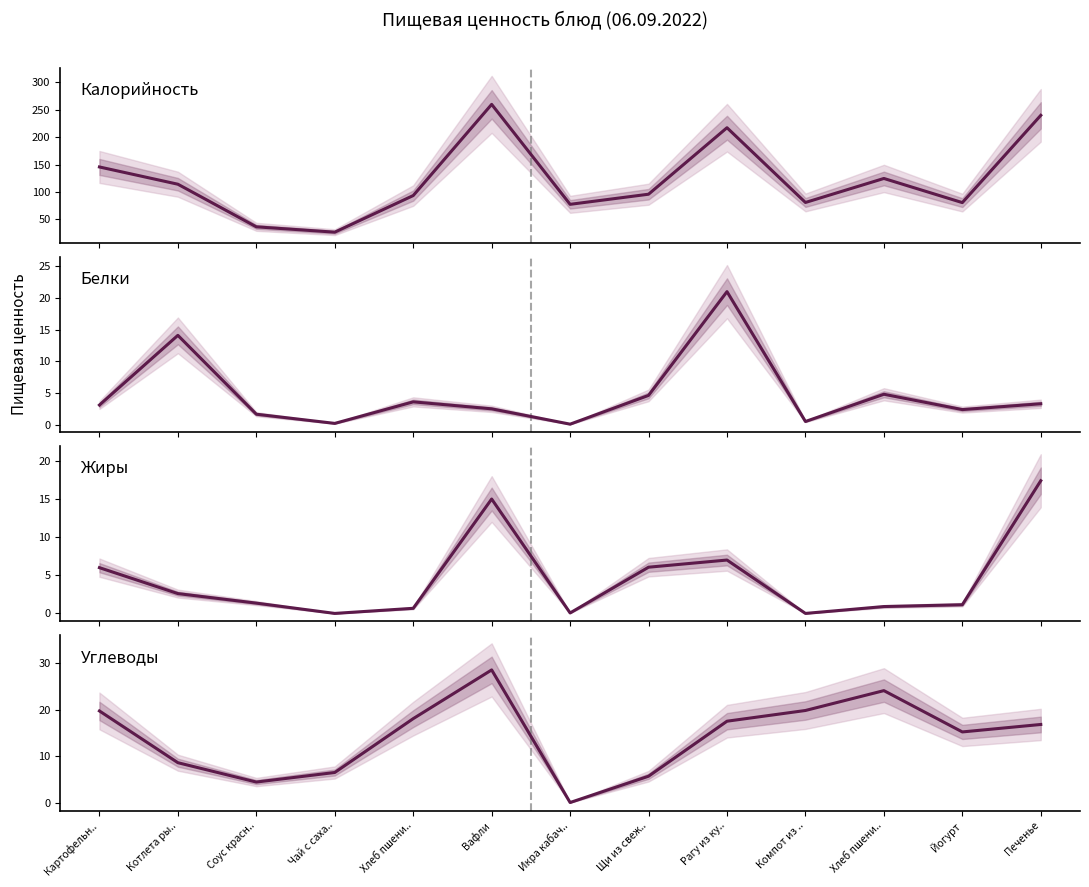

Which series has the largest total across all categories?

Калорийность